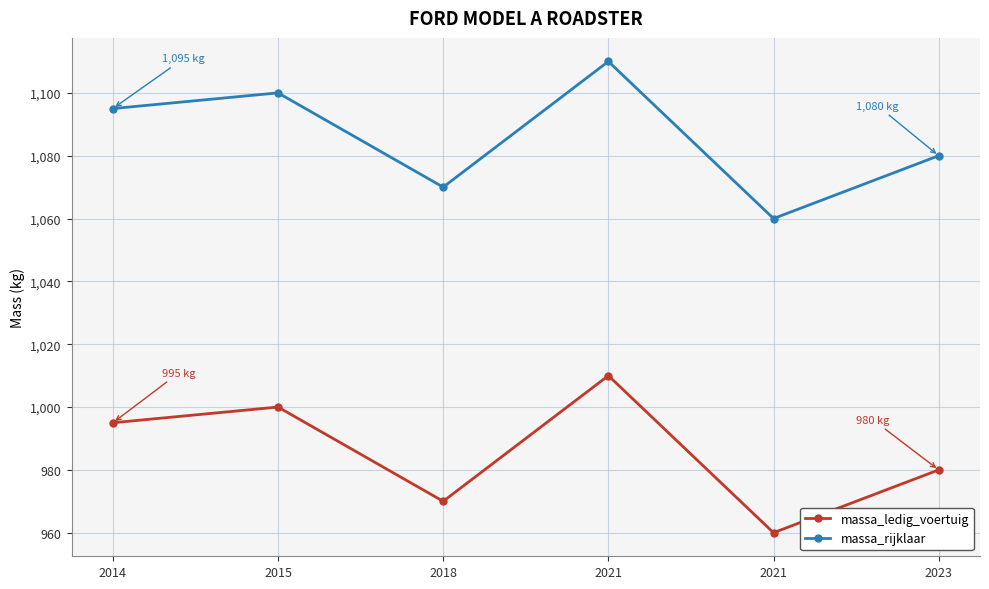

Is this an area chart (filled region under the line)?

No